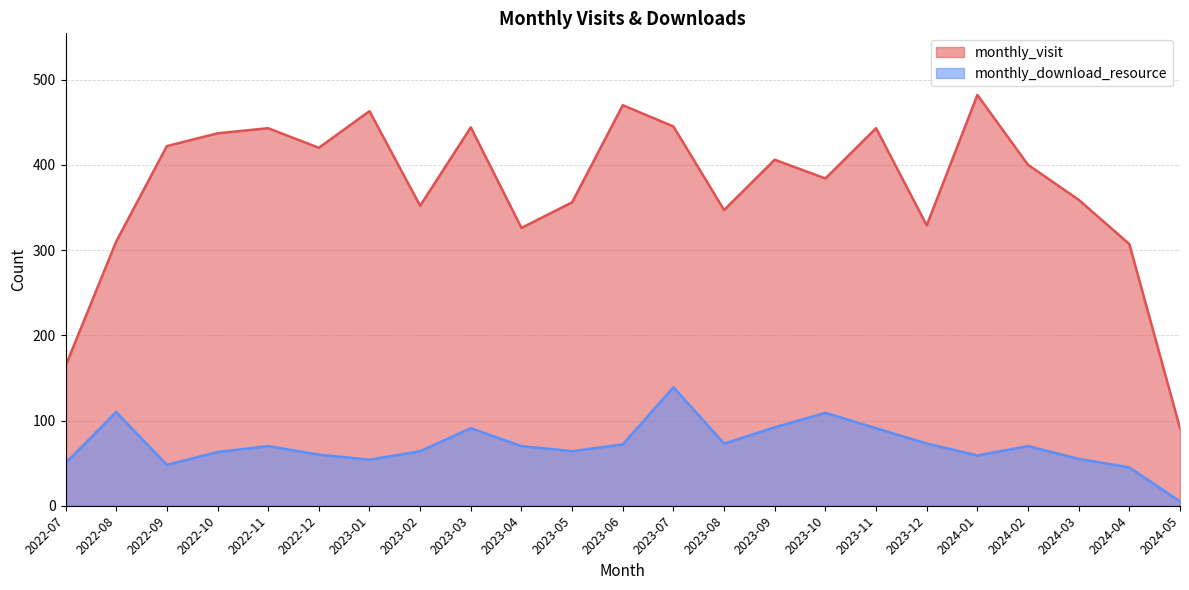

At how many categories does at least one series exceed 162?

22